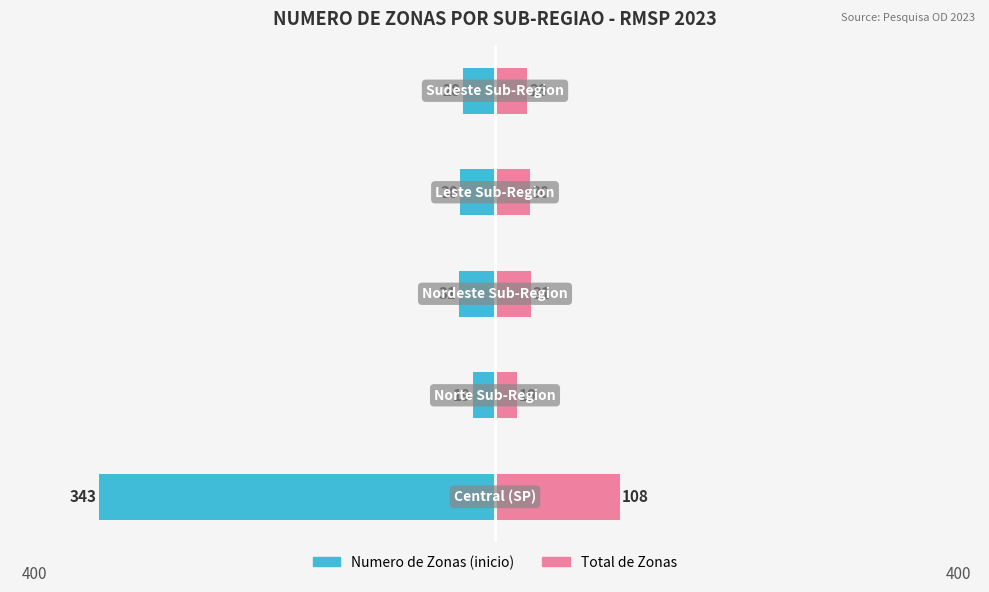

What is the average value of the Numero de Zonas (total) series?

43